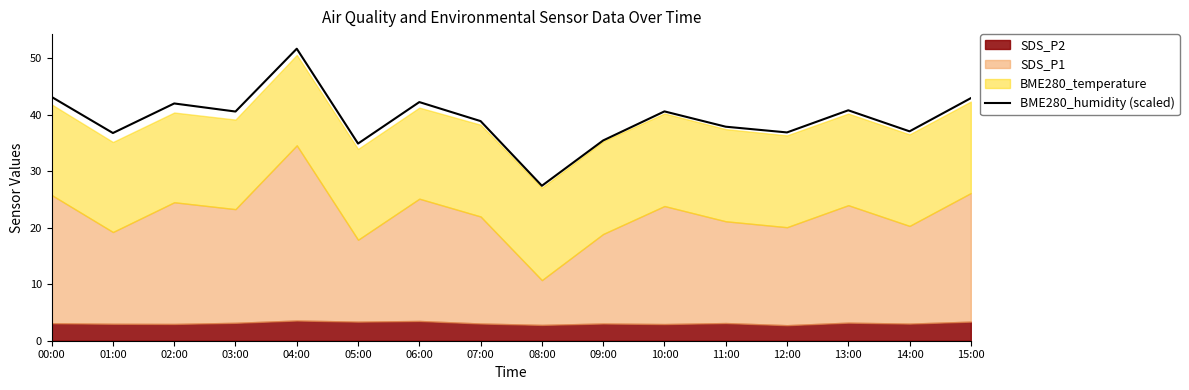

What is the label of the 6th point from the right?

10:00